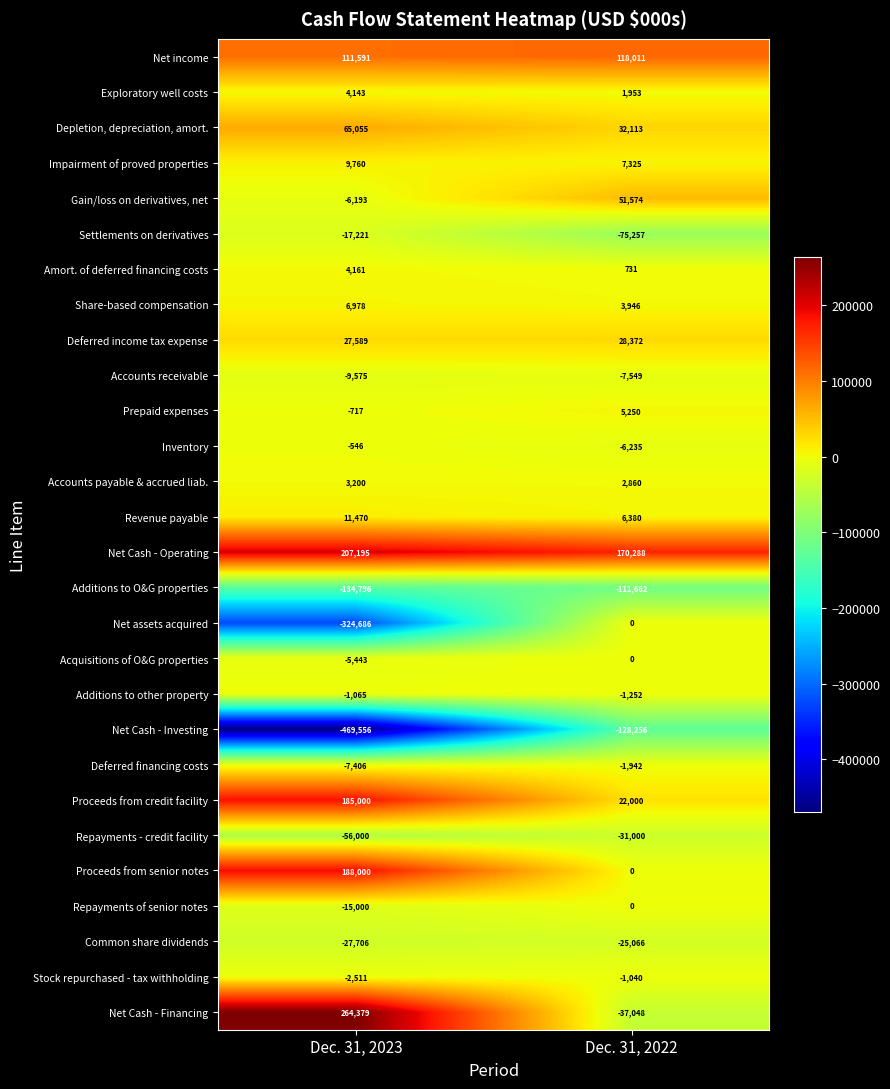

The Impairment of proved properties series shows 3637 at Dec. 31, 2022. True or false?

False